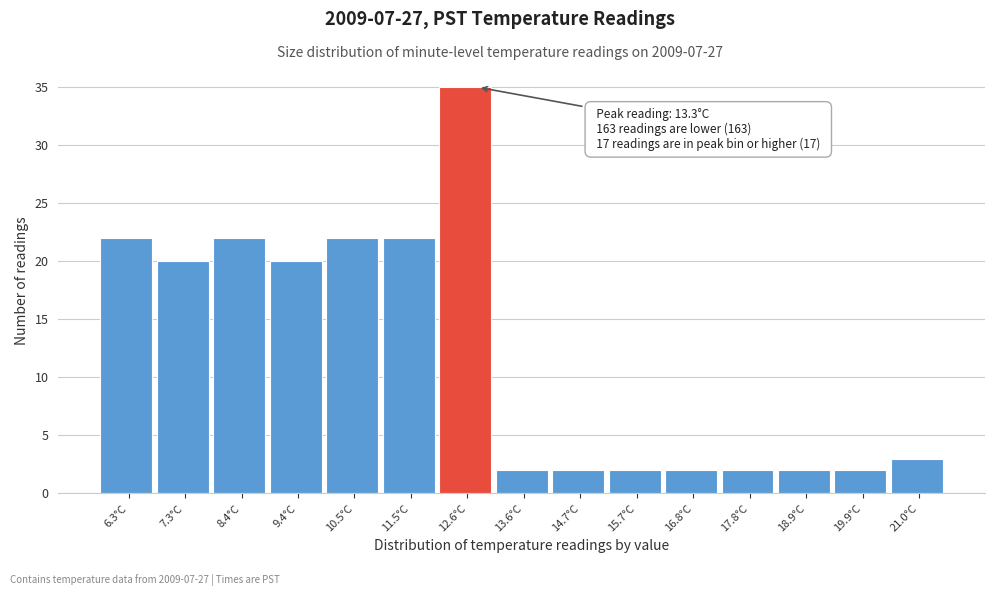

Reading right to left, extract all data points from this chart.

21.0°C=3	19.9°C=2	18.9°C=2	17.8°C=2	16.8°C=2	15.7°C=2	14.7°C=2	13.6°C=2	12.6°C=35	11.5°C=22	10.5°C=22	9.4°C=20	8.4°C=22	7.3°C=20	6.3°C=22